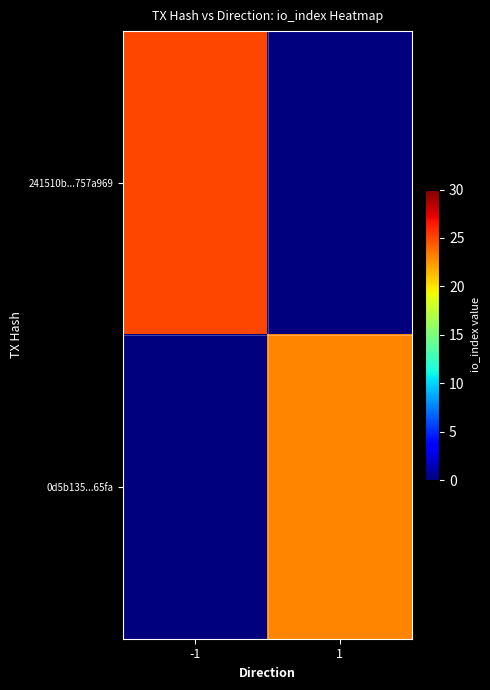

Rank the series by their average value, from lowest to highest.

0d5b135...65fa, 241510b...757a969